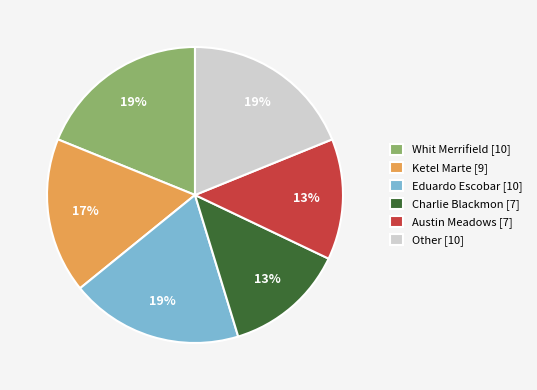

To the nearest percent, what is the difference between the Whit Merrifield [10] and Ketel Marte [9] slice percentages?

2%